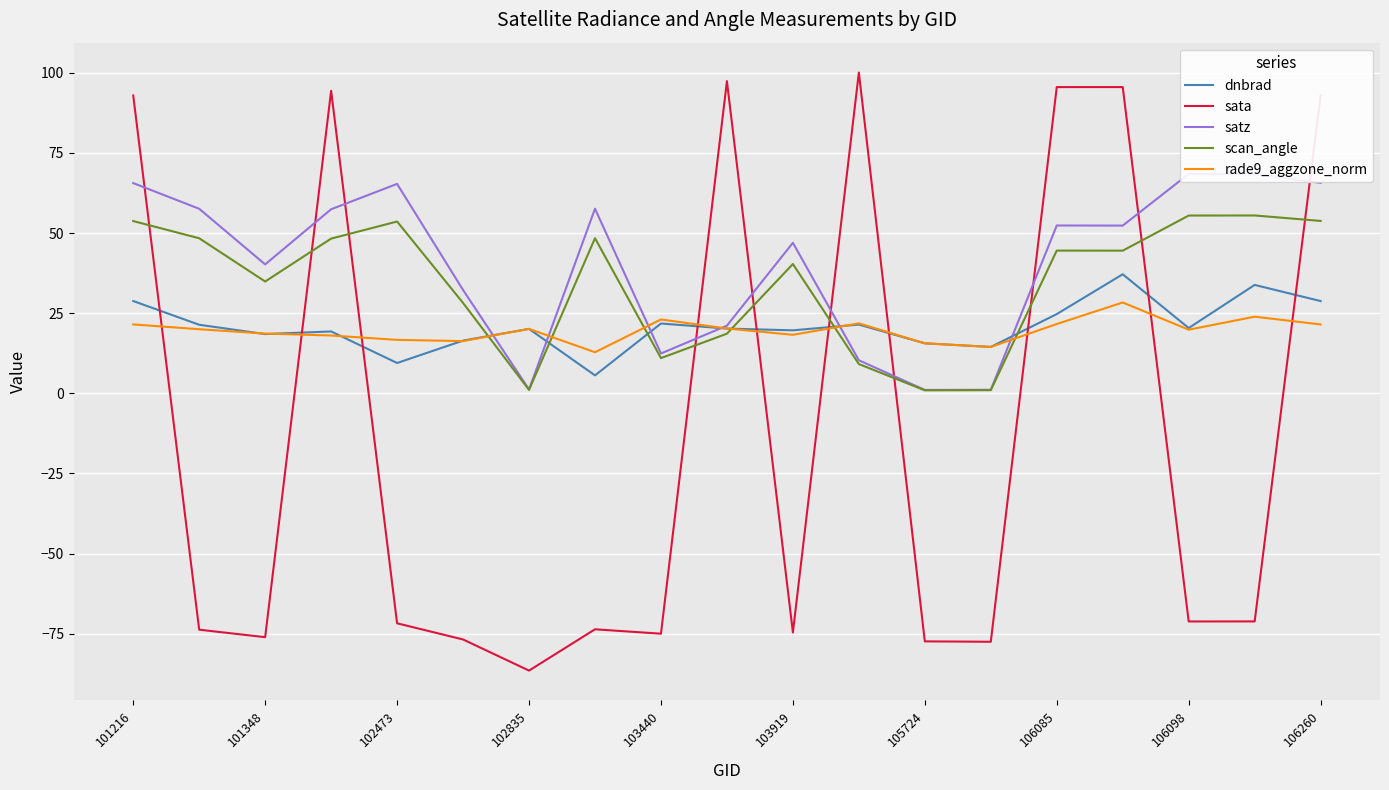

What is the minimum value for rade9_aggzone_norm?

12.8